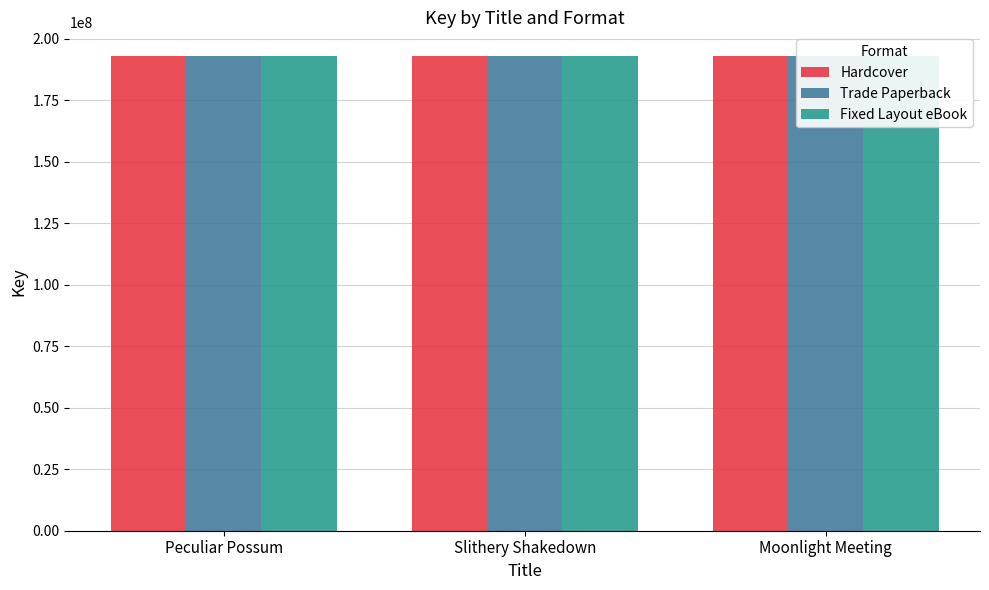

Reading left to right, extract all data points from this chart.

Hardcover: 192936611	192907641	192898387
Trade Paperback: 192936611	192907641	192898387
Fixed Layout eBook: 192936611	192907641	192898387